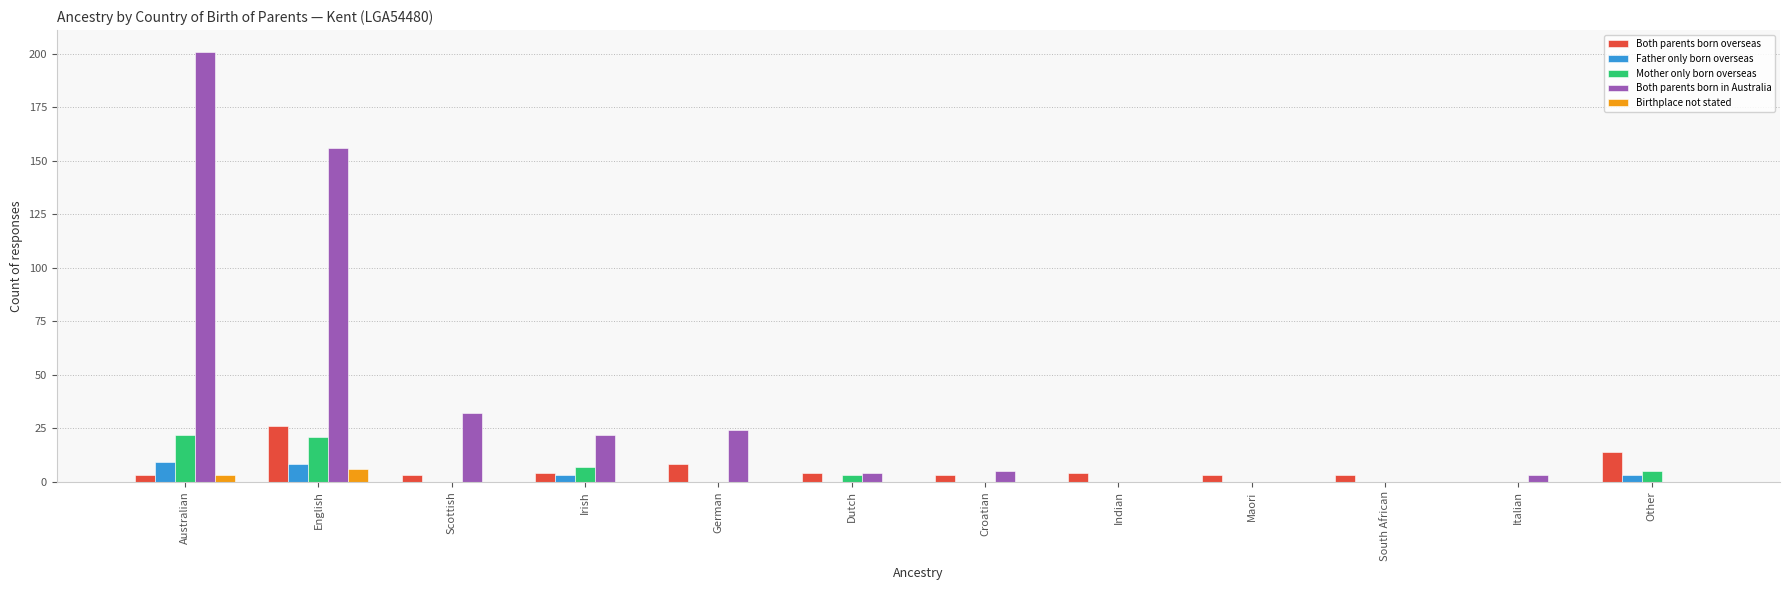

What is the sum of all Birthplace not stated values?

9